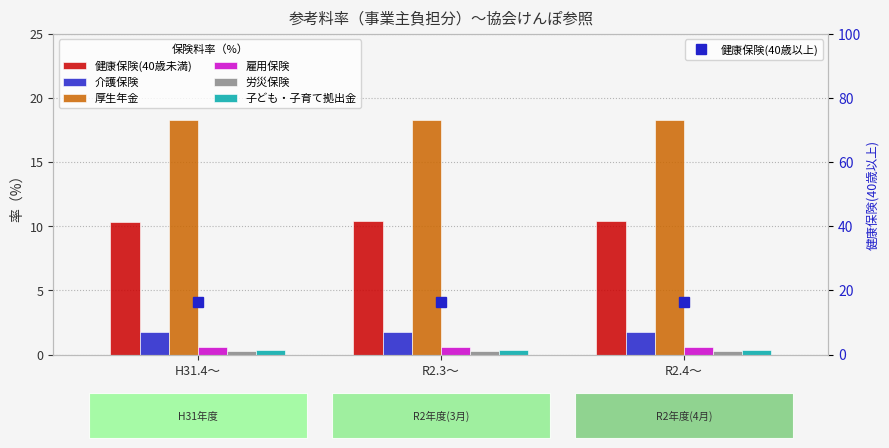

Which category has the highest value in the 子ども・子育て拠出金 series?

R2.4～